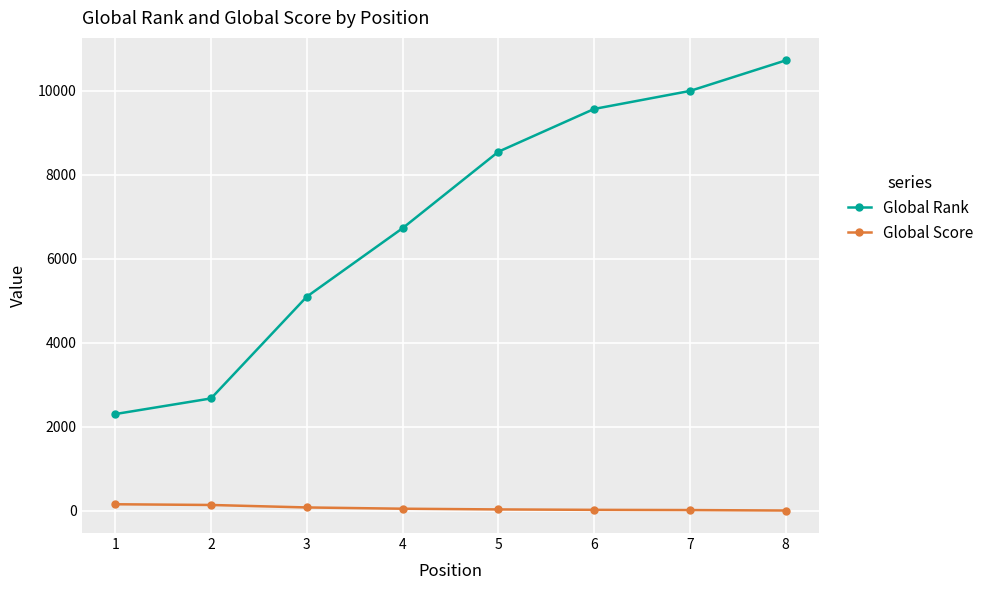

What is the total value across all series at 7?

10011